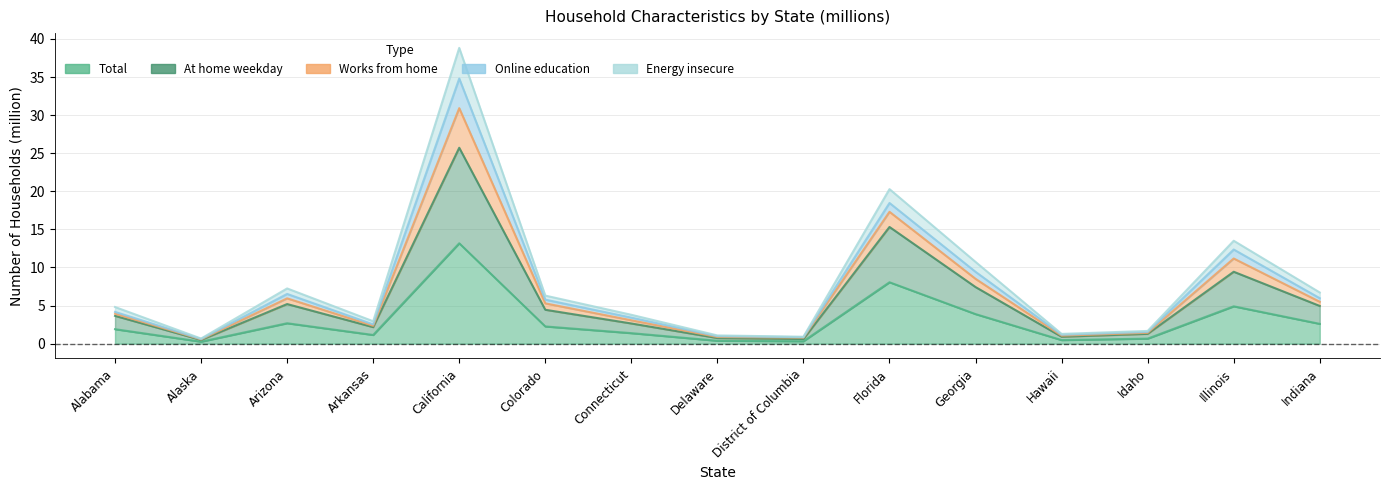

What is the difference between the maximum and second lowest values in the At home weekday series?

25.1